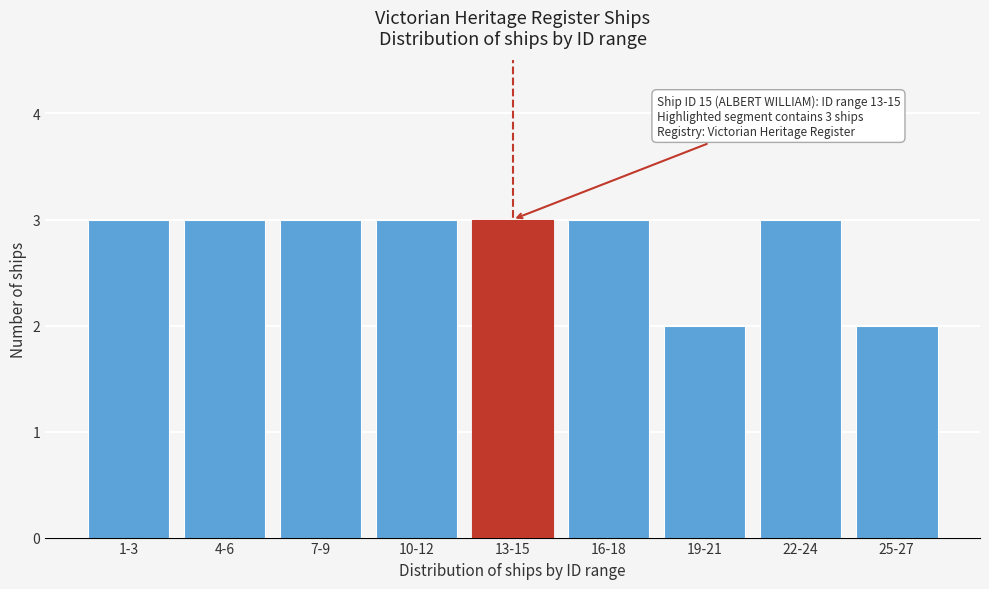

Reading left to right, transcribe all the data shown in this chart.

1-3=3	4-6=3	7-9=3	10-12=3	13-15=3	16-18=3	19-21=2	22-24=3	25-27=2